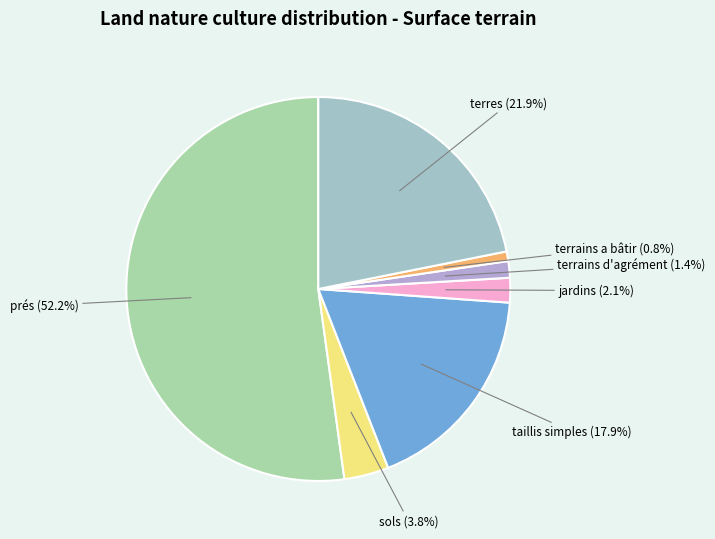

Which slice is the largest?

prés